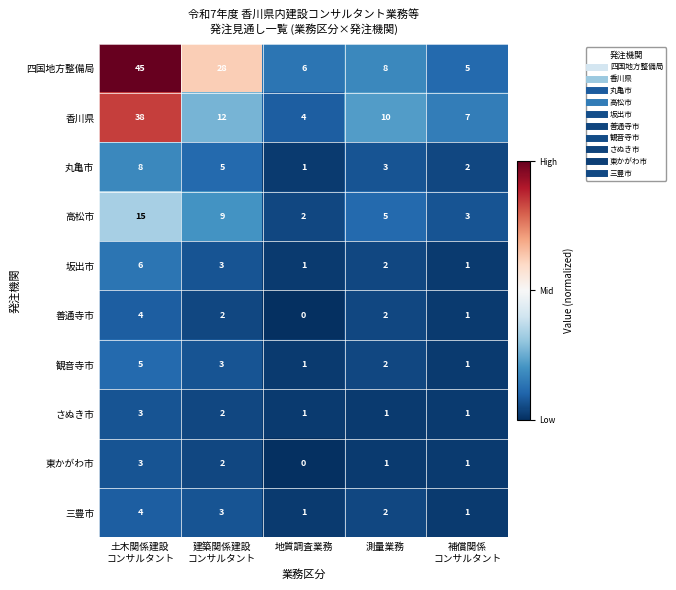

Which series has the largest total across all categories?

四国地方整備局